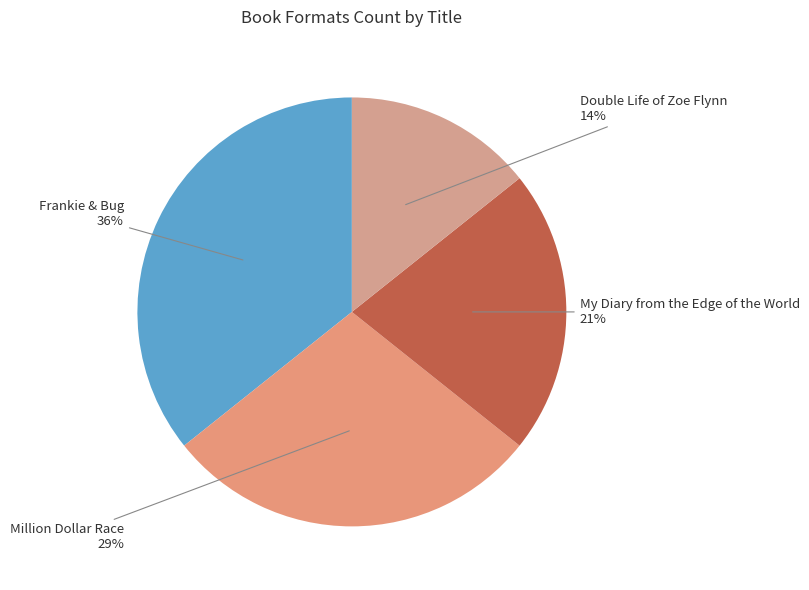

Count the number of slices in the pie.

4